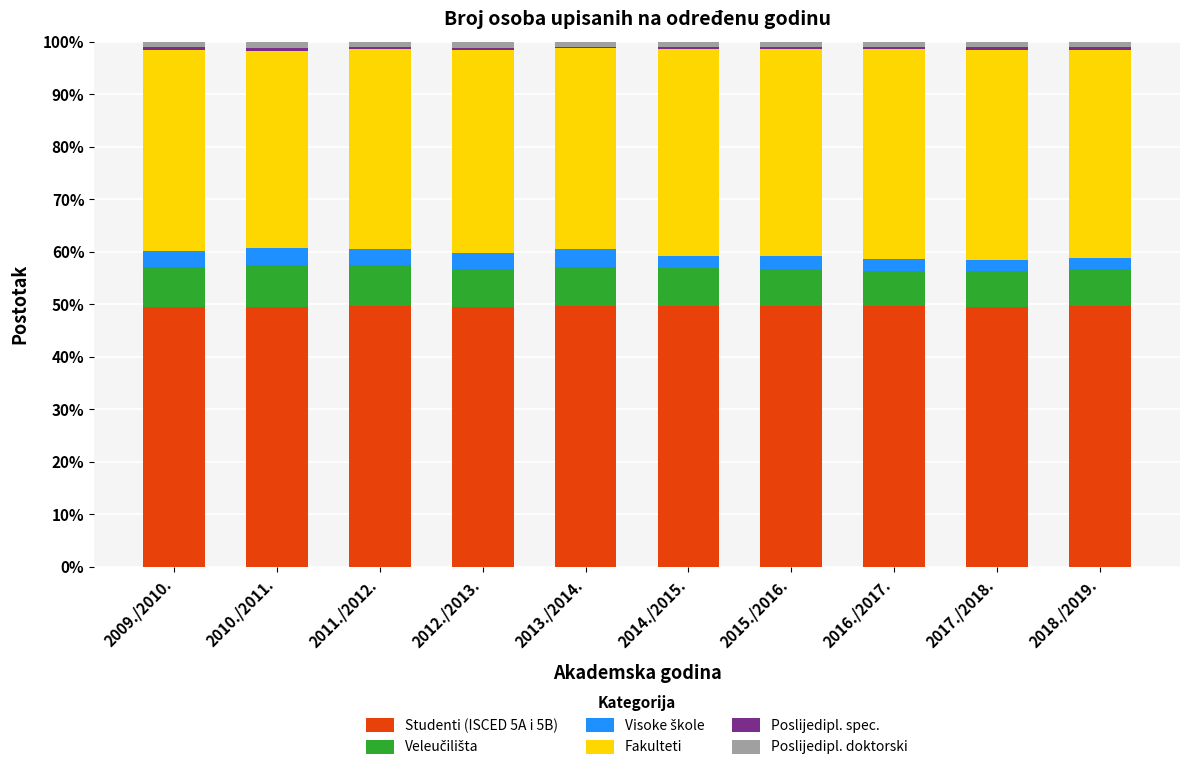

True or false: Studenti (ISCED 5A i 5B) has a value of 24.2 at 2016./2017..

False